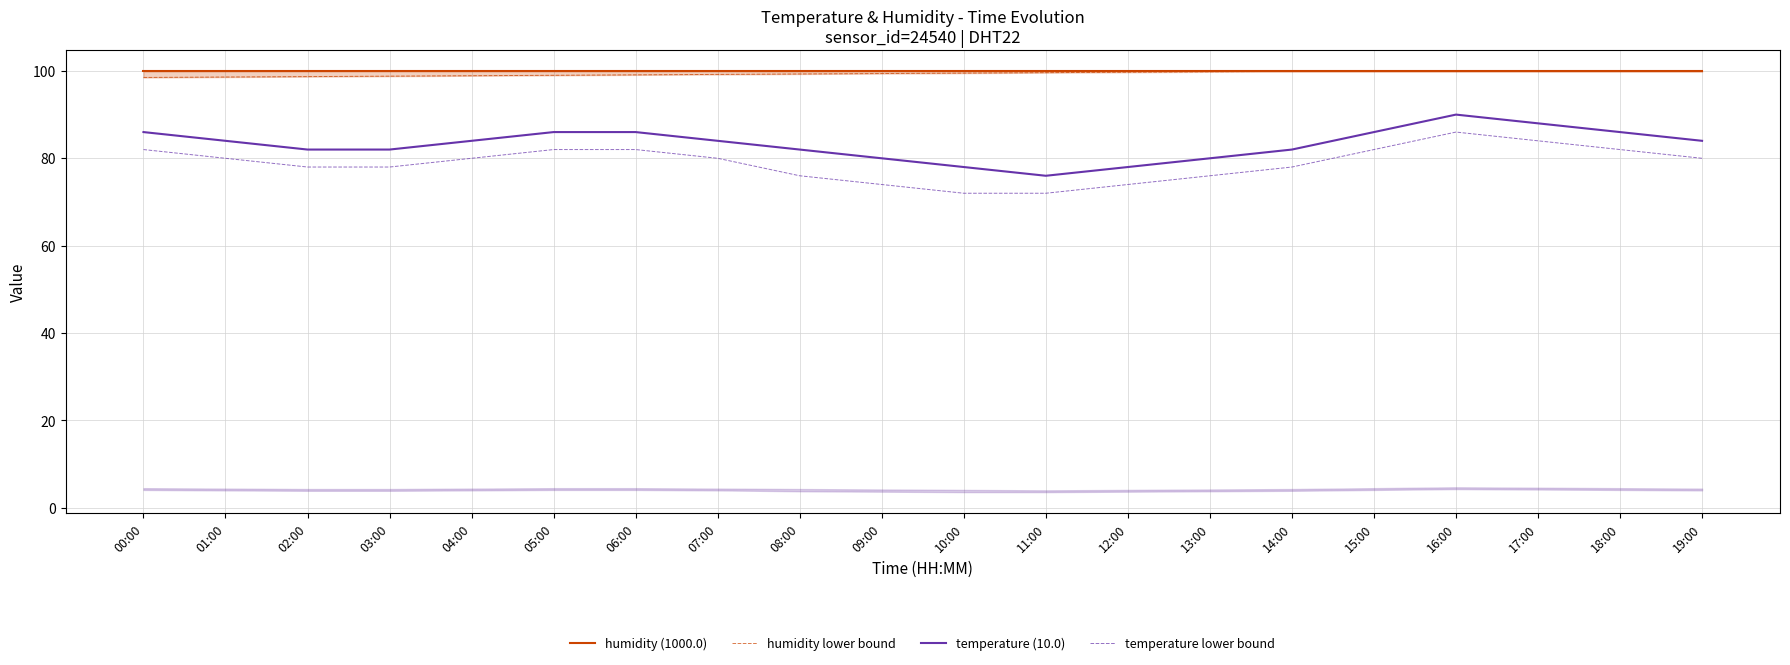

True or false: humidity (1000.0) and temperature (10.0) cross at least once.

False